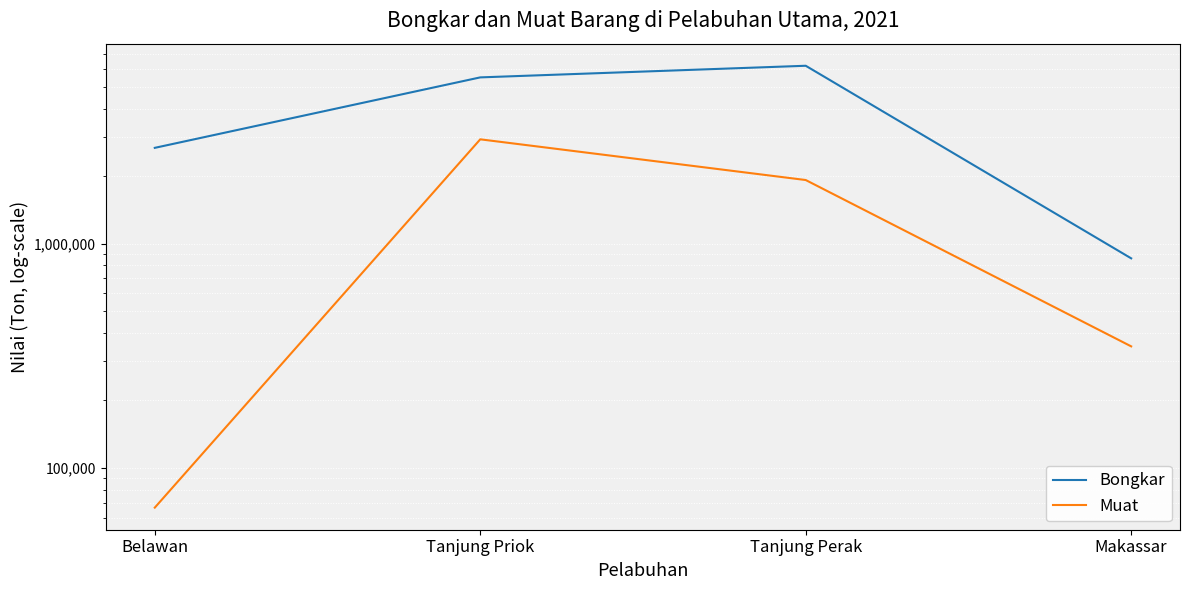

Is it true that Muat equals 1922885 at Tanjung Perak?

True